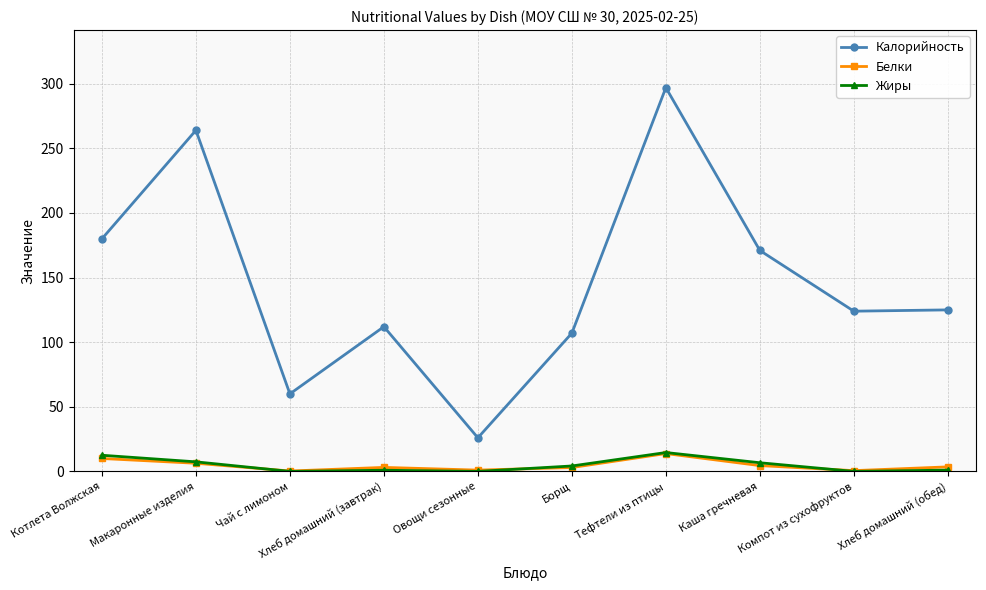

What is the sum of the Калорийность values at Хлеб домашний (завтрак) and Овощи сезонные?

138.0